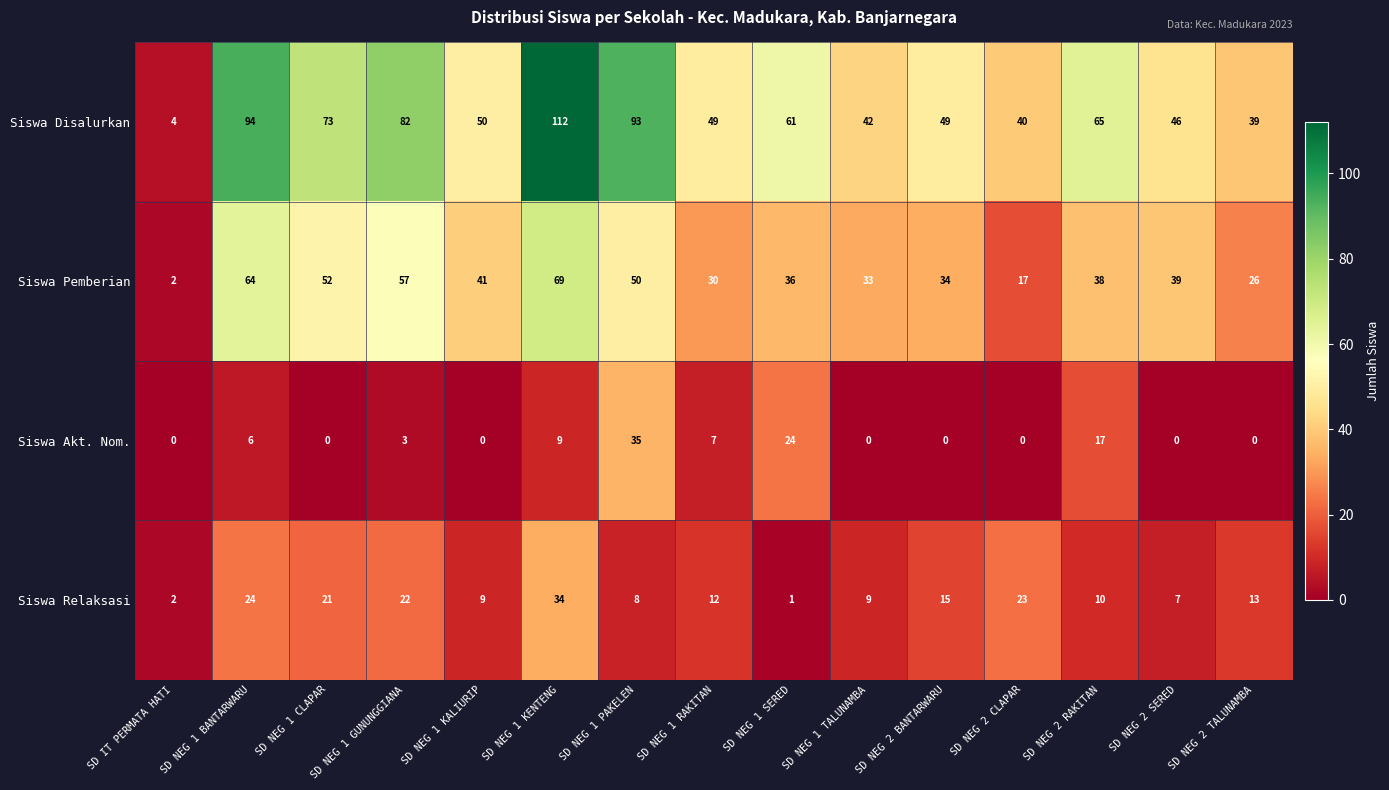

What is the spread (max minus min) of values at SD NEG 2 SERED?

46